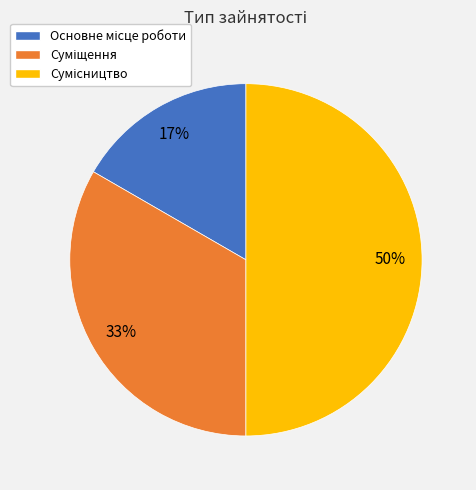

To the nearest percent, what is the difference between the largest and smallest slice percentages?

33%